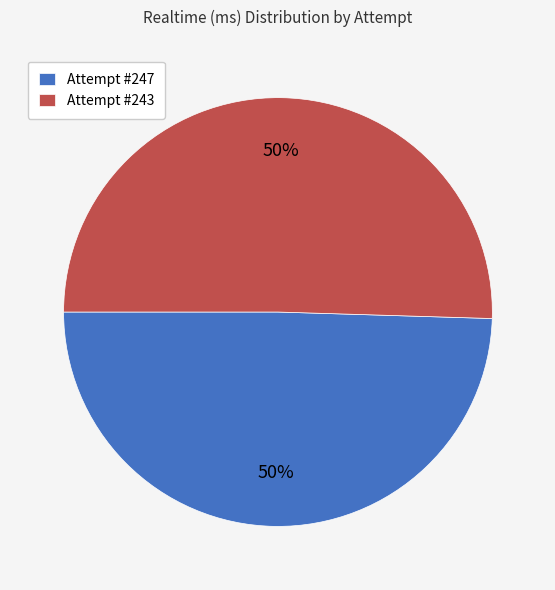

To the nearest percent, what portion does Attempt #243 represent?

50%